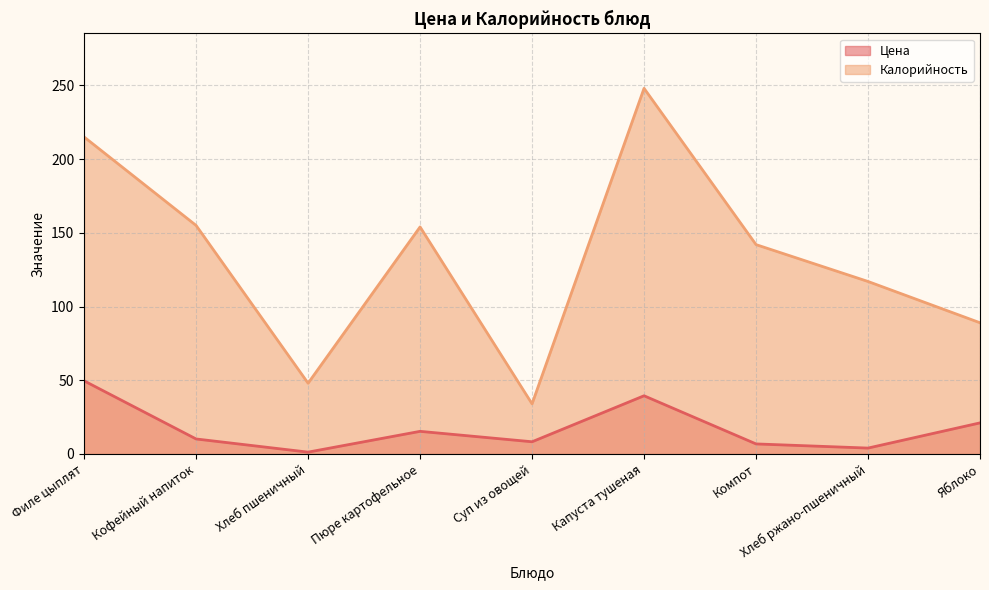

Reading left to right, extract all data points from this chart.

Цена: 49.6	10.2	1.2	15.3	8.3	39.5	6.8	4.0	21.1
Калорийность: 215.0	155.0	48.0	154.0	34.0	248.0	142.0	117.0	89.0